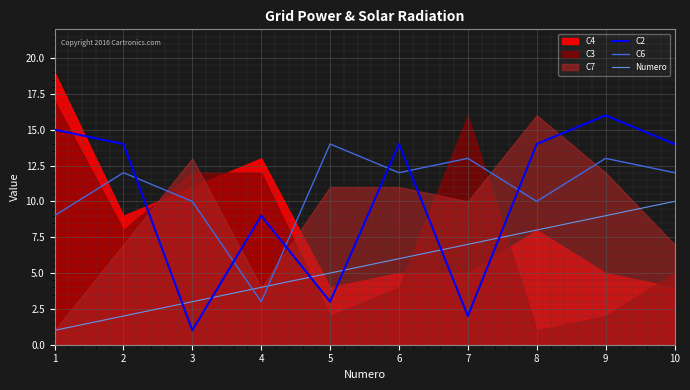

Where does the Numero series first go above 6?

7